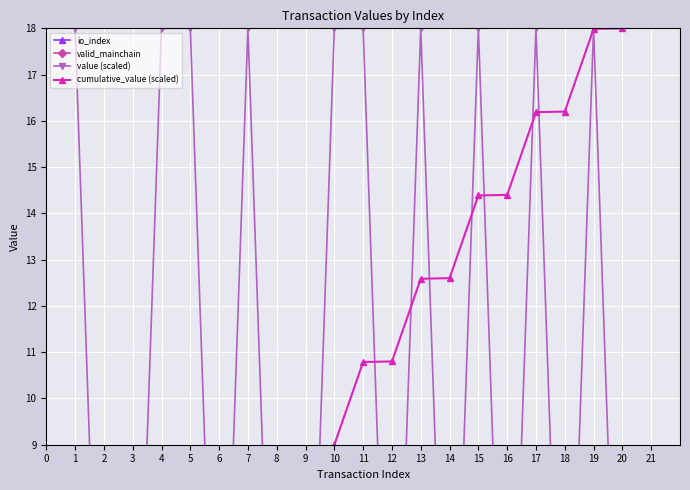

At which category is the sum across all series the highest?

19